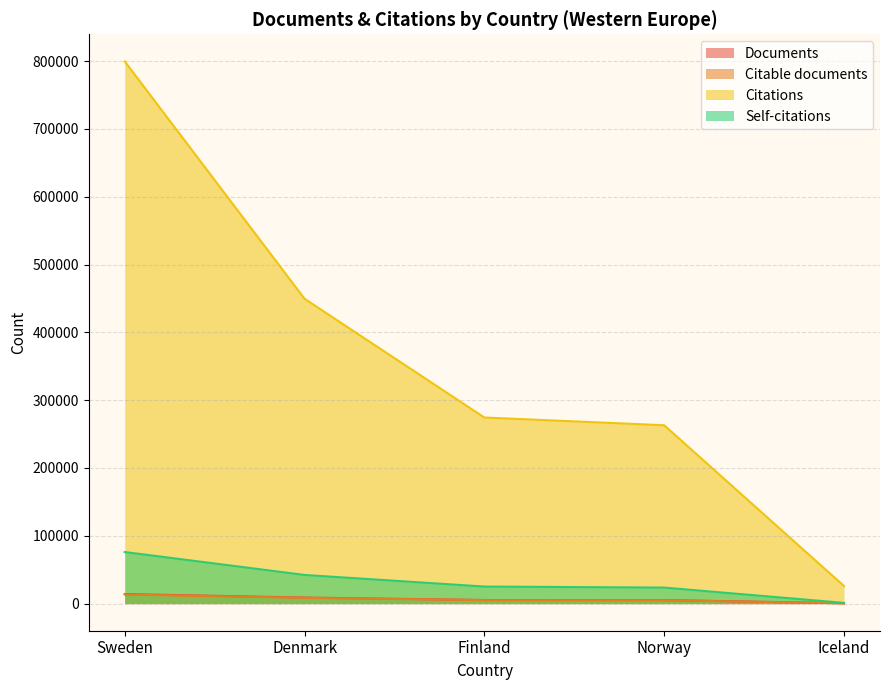

Which has a higher value, Norway or Denmark?

Denmark